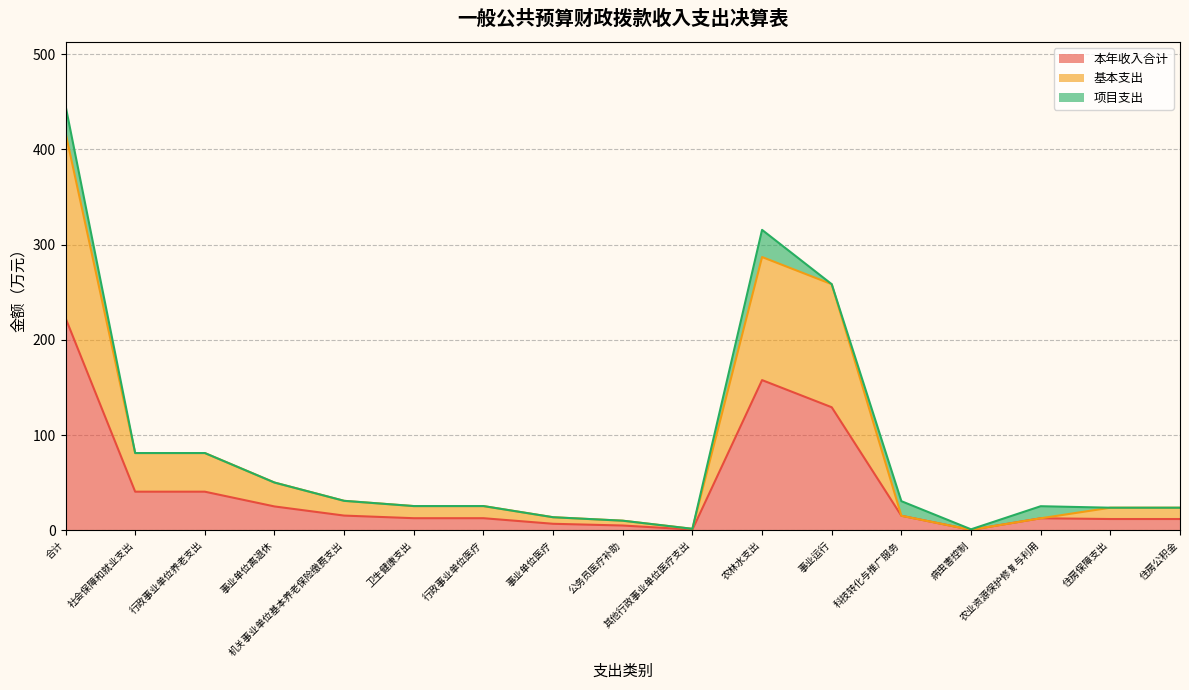

What is the maximum value for 本年收入合计?

222.9